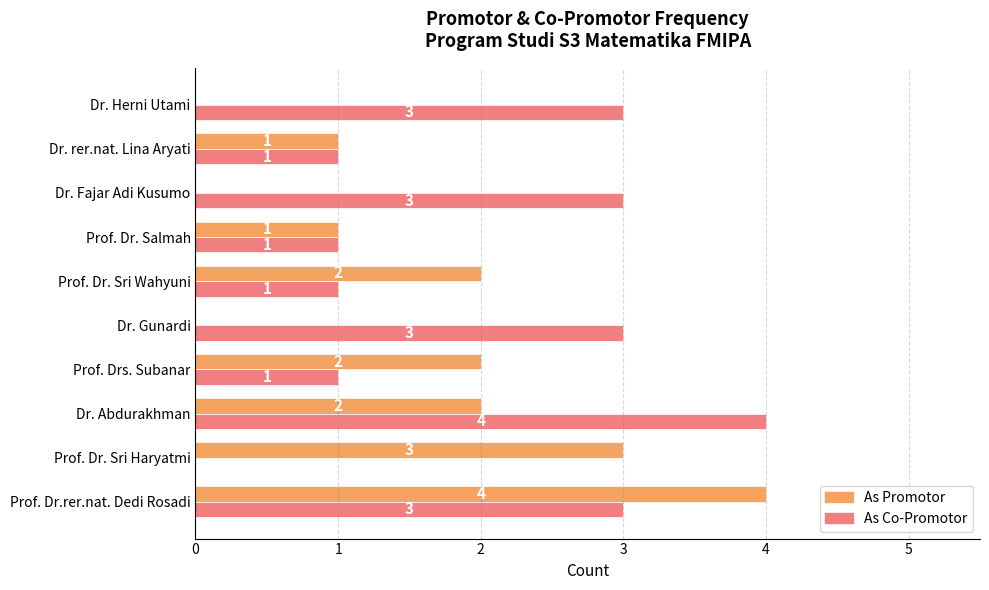

Between Prof. Dr. Salmah and Dr. Fajar Adi Kusumo, which series saw the biggest shift?

As Co-Promotor